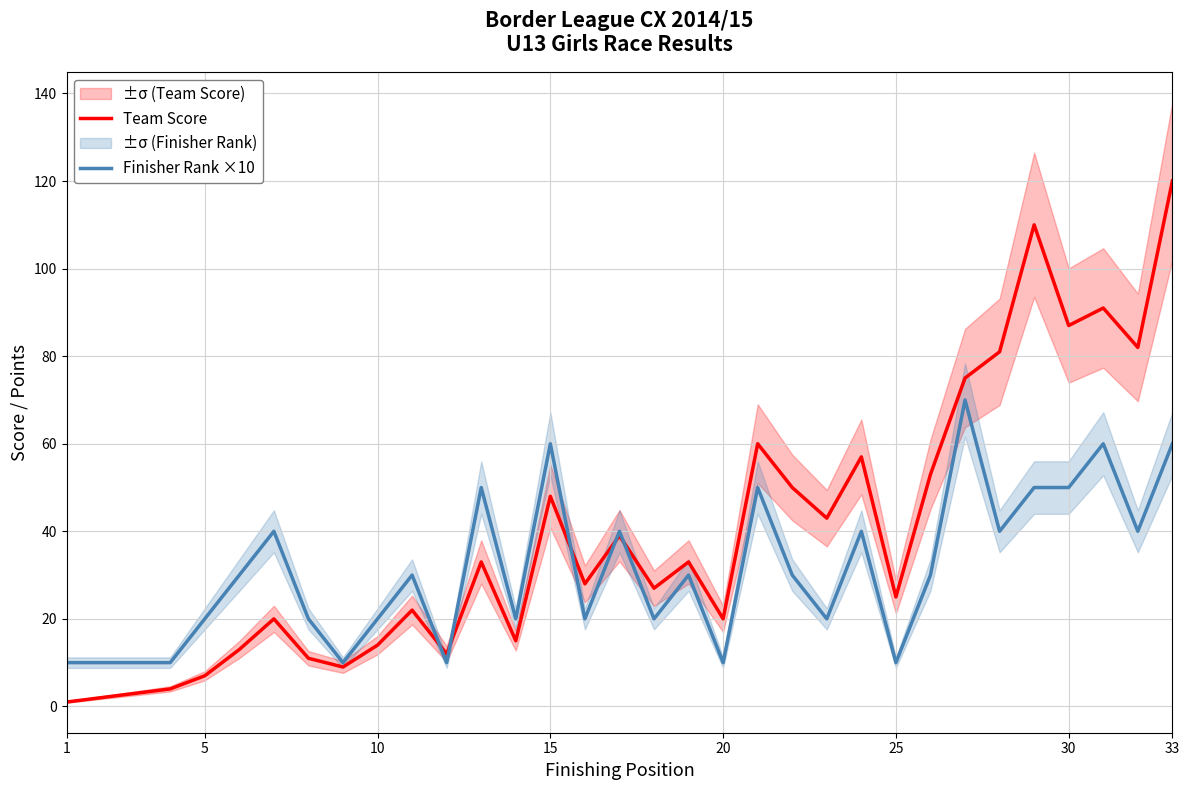

At which label does Team Score reach its peak?

33